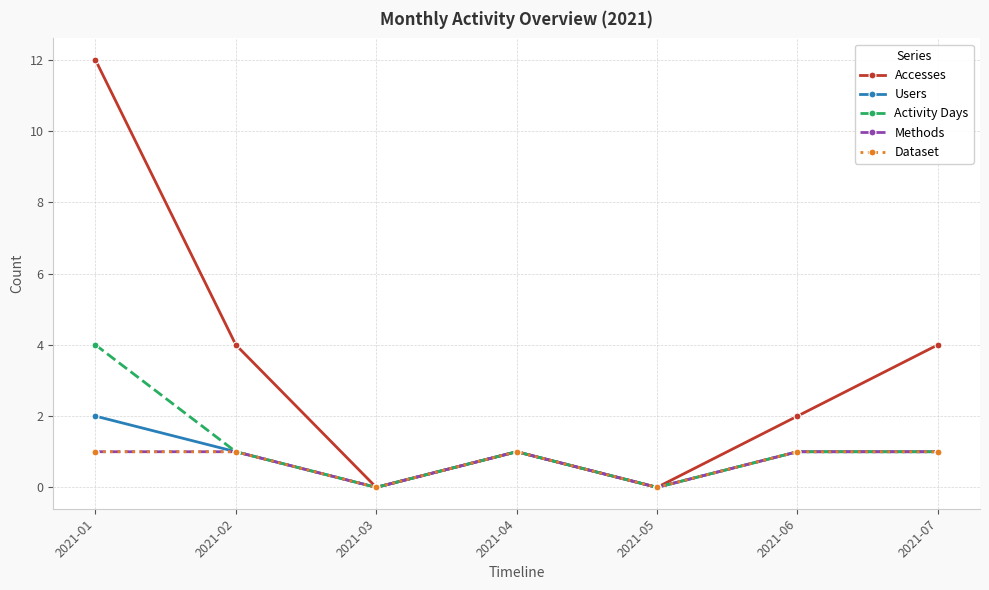

Between 2021-04 and 2021-07, which series saw the biggest shift?

Accesses